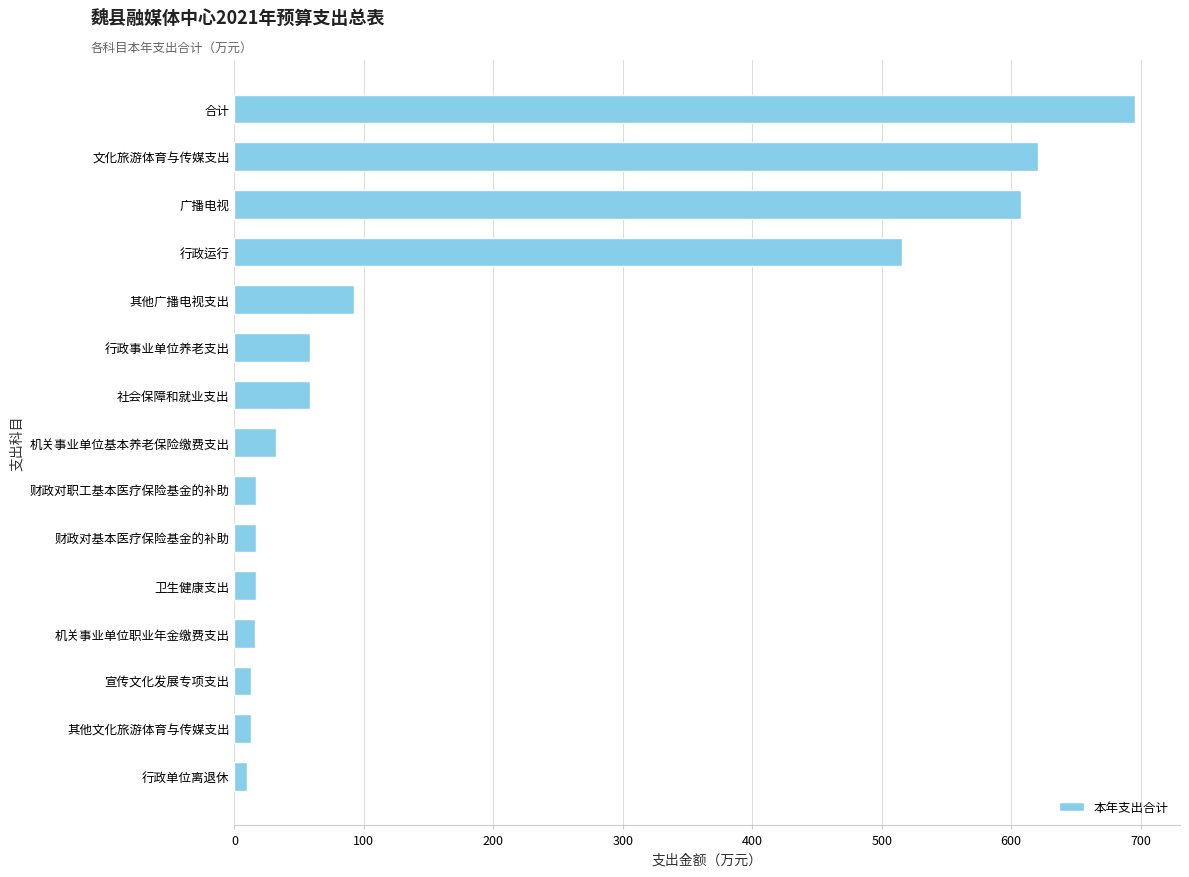

The value at 广播电视 is 608.0. True or false?

True